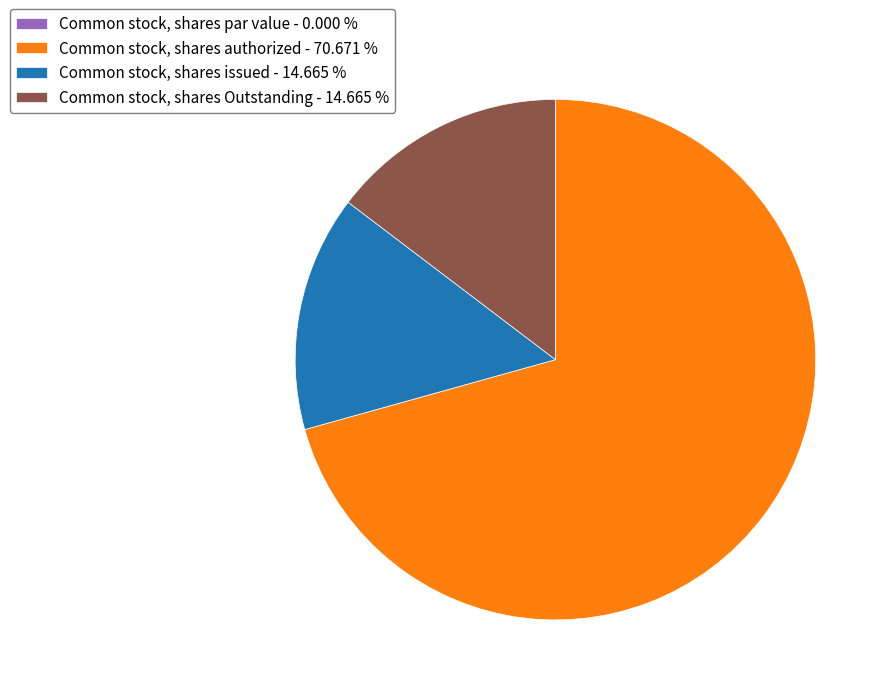

Is the sum of Common stock, shares Outstanding - 14.665 % and Common stock, shares issued - 14.665 % greater than half?

No